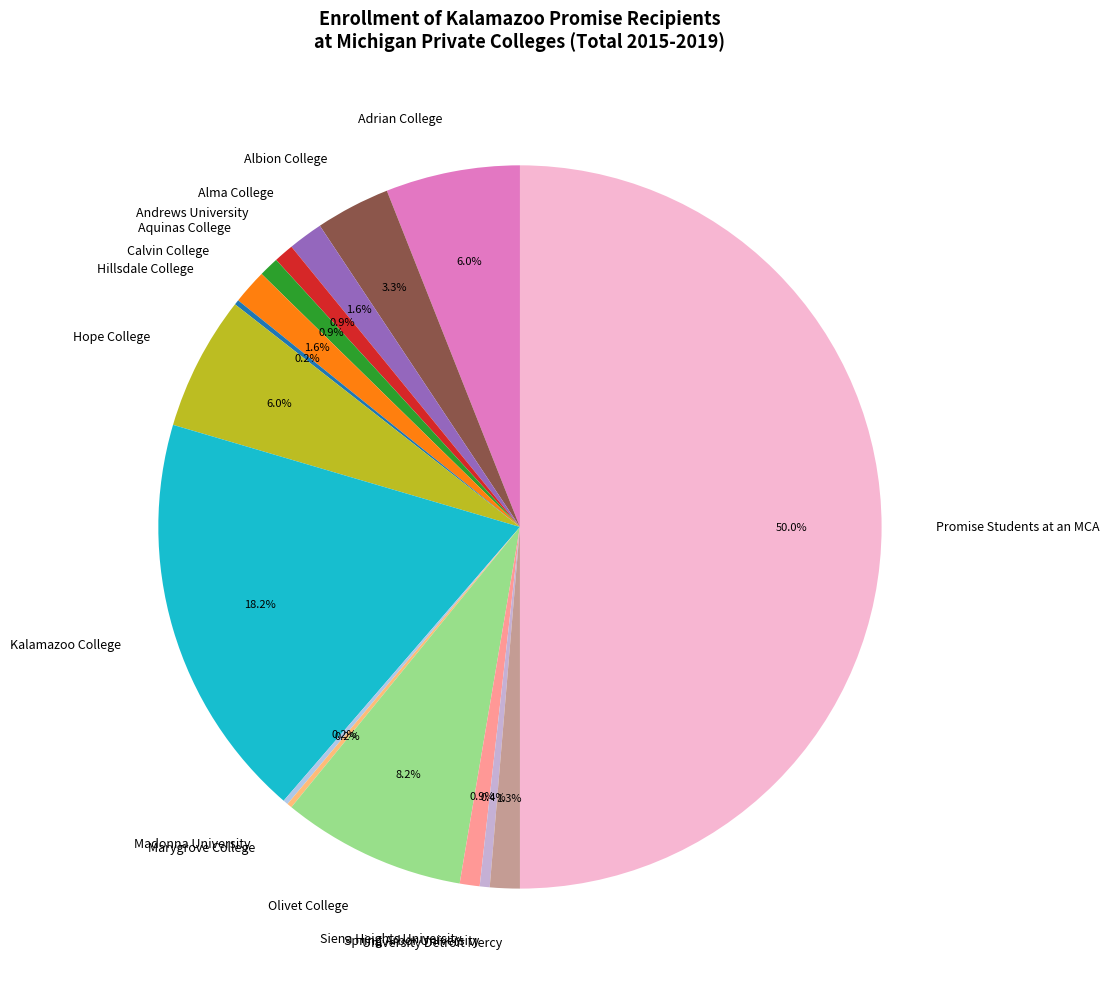

What percentage is the Albion College slice, to the nearest percent?

3%